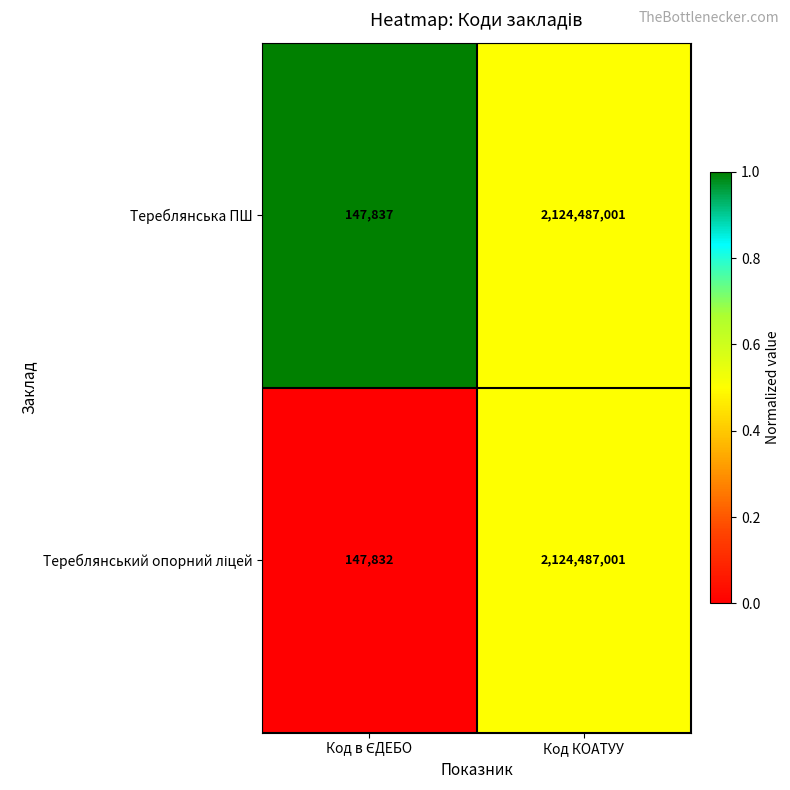

Which series has the largest total across all categories?

Тереблянська ПШ